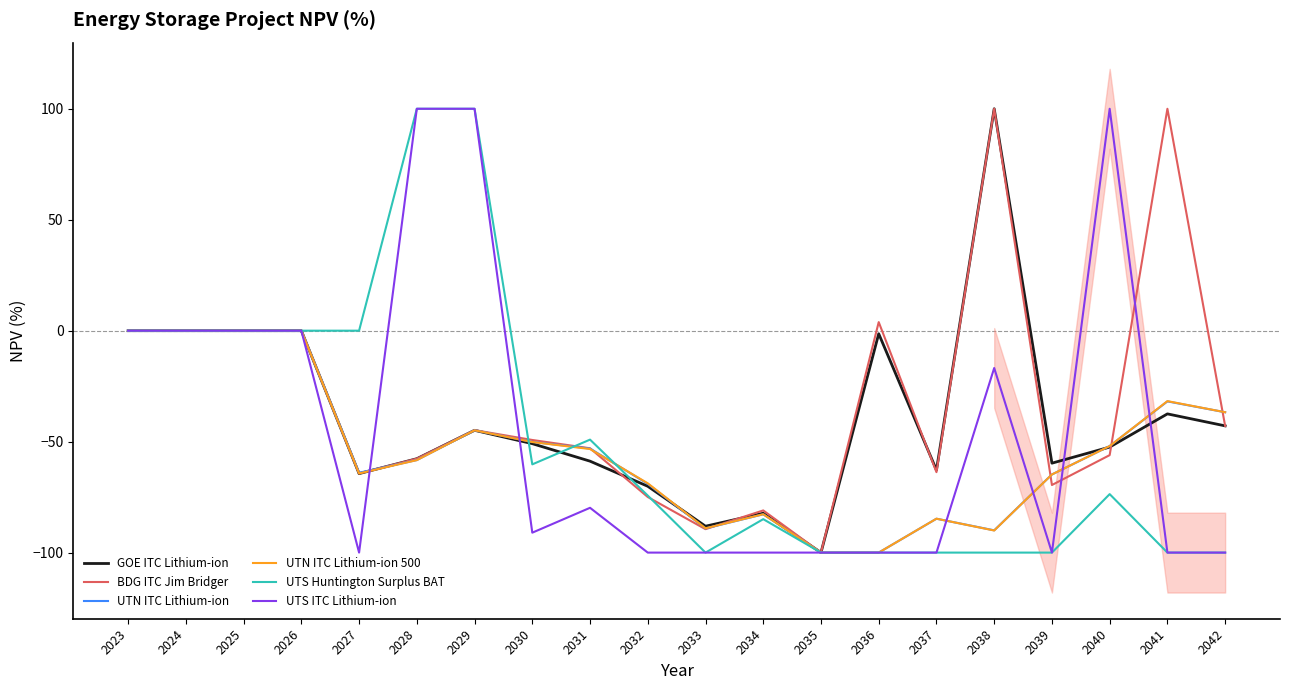

Reading left to right, transcribe all the data shown in this chart.

GOE ITC Lithium-ion: 2023=0.0	2024=0.0	2025=0.0	2026=0.0	2027=-64.4	2028=-57.7	2029=-44.9	2030=-50.9	2031=-58.8	2032=-70.1	2033=-88.1	2034=-82.3	2035=-100.0	2036=-1.4	2037=-62.8	2038=100.0	2039=-59.7	2040=-52.5	2041=-37.5	2042=-42.9
BDG ITC Jim Bridger: 2023=0.0	2024=0.0	2025=0.0	2026=0.0	2027=-64.3	2028=-57.7	2029=-44.8	2030=-49.2	2031=-53.0	2032=-75.0	2033=-89.4	2034=-81.0	2035=-100.0	2036=3.9	2037=-63.8	2038=100.0	2039=-69.5	2040=-56.1	2041=100.0	2042=-42.9
UTN ITC Lithium-ion: 2023=0.0	2024=0.0	2025=0.0	2026=0.0	2027=-64.0	2028=-58.3	2029=-44.9	2030=-50.1	2031=-53.1	2032=-69.0	2033=-89.1	2034=-82.8	2035=-100.0	2036=-100.0	2037=-84.7	2038=-90.0	2039=-64.8	2040=-52.0	2041=-31.9	2042=-36.8
UTN ITC Lithium-ion 500: 2023=0.0	2024=0.0	2025=0.0	2026=0.0	2027=-64.3	2028=-58.3	2029=-44.9	2030=-50.2	2031=-53.3	2032=-68.8	2033=-89.0	2034=-82.7	2035=-100.0	2036=-100.0	2037=-84.7	2038=-90.0	2039=-64.8	2040=-52.0	2041=-31.7	2042=-36.8
UTS Huntington Surplus BAT: 2023=0.0	2024=0.0	2025=0.0	2026=0.0	2027=0.0	2028=100.0	2029=100.0	2030=-60.2	2031=-49.1	2032=-74.3	2033=-100.0	2034=-84.9	2035=-100.0	2036=-100.0	2037=-100.0	2038=-100.0	2039=-100.0	2040=-73.7	2041=-100.0	2042=-100.0
UTS ITC Lithium-ion: 2023=0.0	2024=0.0	2025=0.0	2026=0.0	2027=-100.0	2028=100.0	2029=100.0	2030=-91.0	2031=-79.8	2032=-100.0	2033=-100.0	2034=-100.0	2035=-100.0	2036=-100.0	2037=-100.0	2038=-16.8	2039=-100.0	2040=100.0	2041=-100.0	2042=-100.0